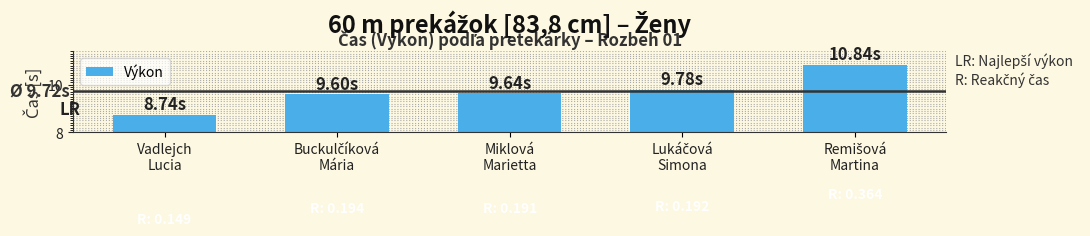

What is the difference between the maximum and minimum values?

2.1